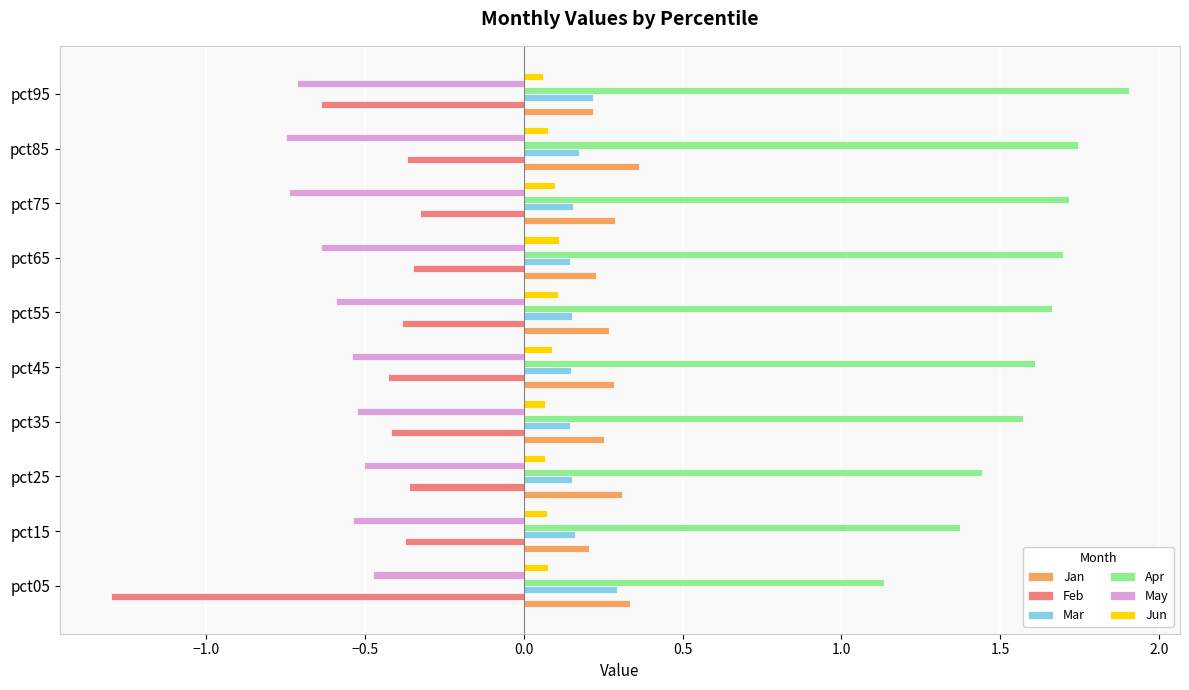

What is the sum of all Jan values?

2.8